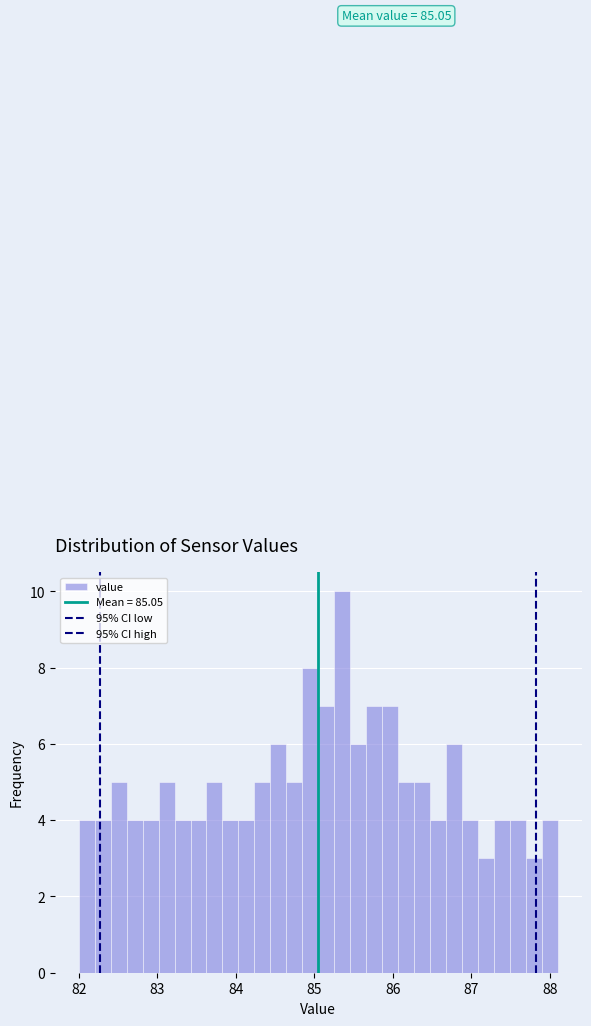

Read against the x-axis, roughly where is the centre of the tallest bar?

85.4